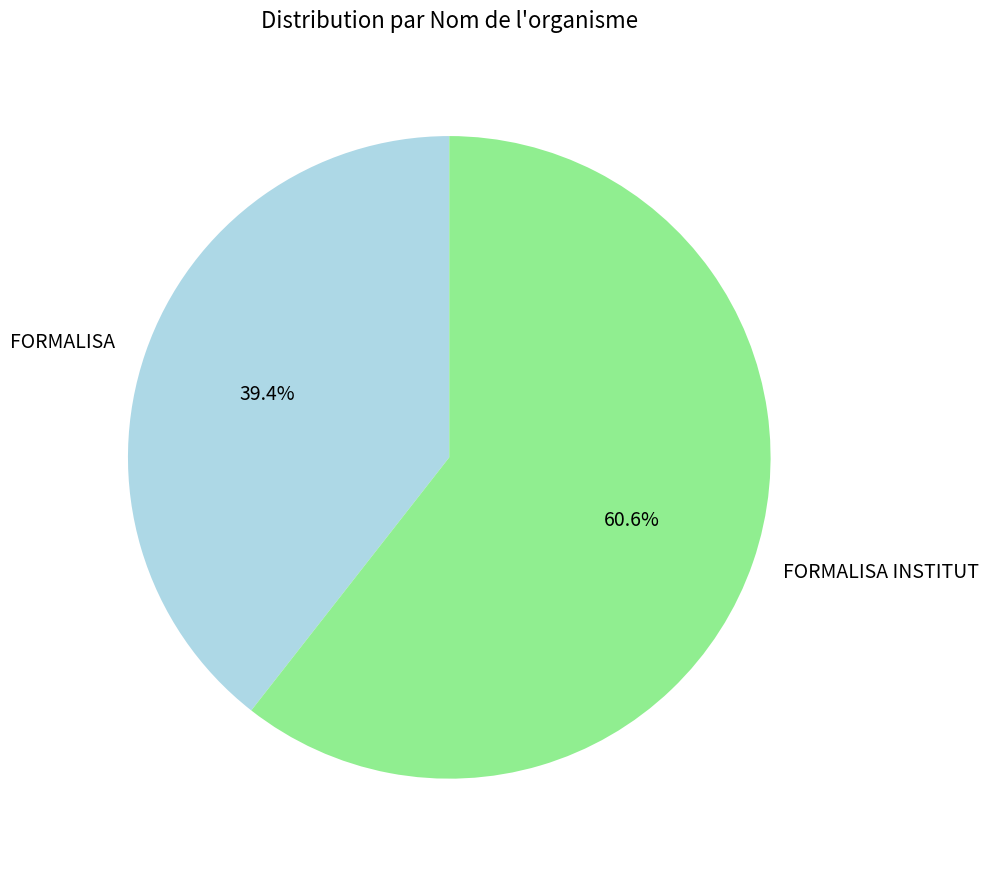

Rank the categories by value from lowest to highest.

FORMALISA, FORMALISA INSTITUT